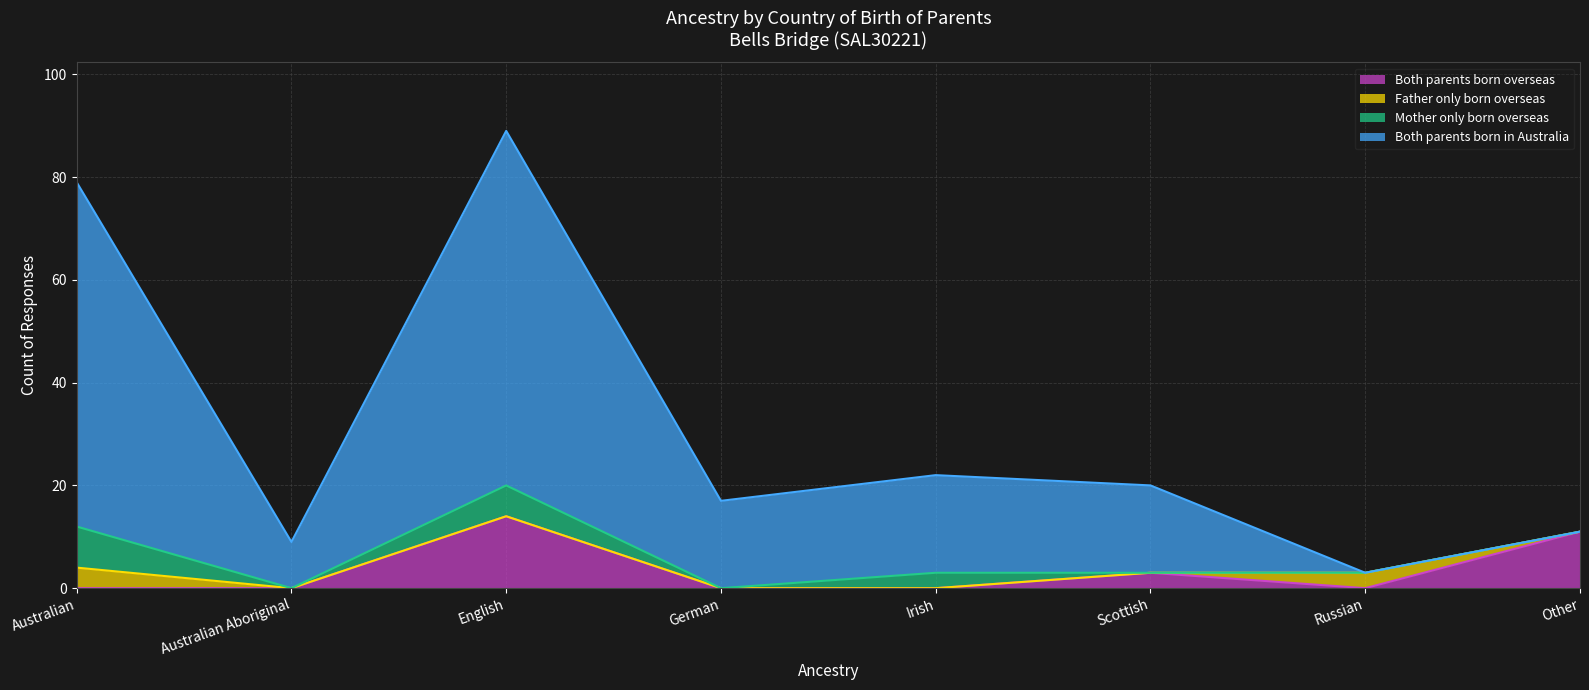

Which series has the largest total across all categories?

Both parents born in Australia